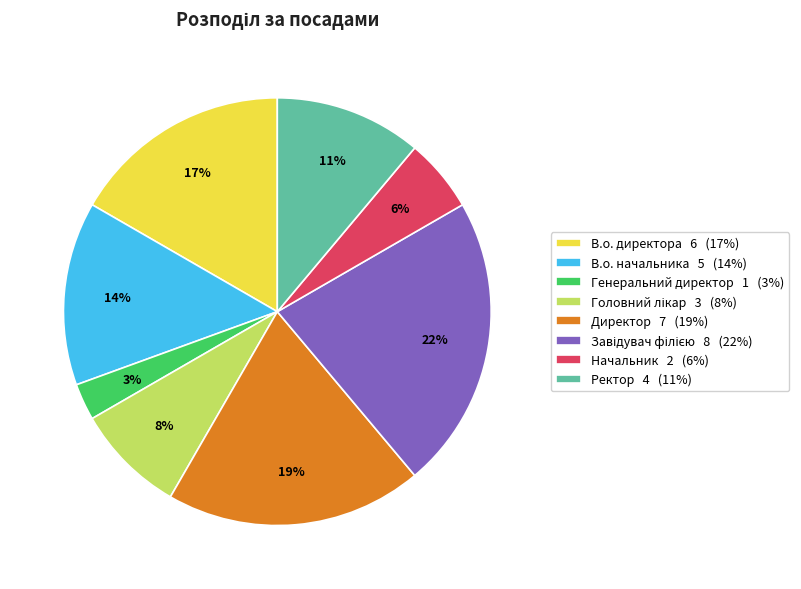

Is there a majority slice in this chart?

No